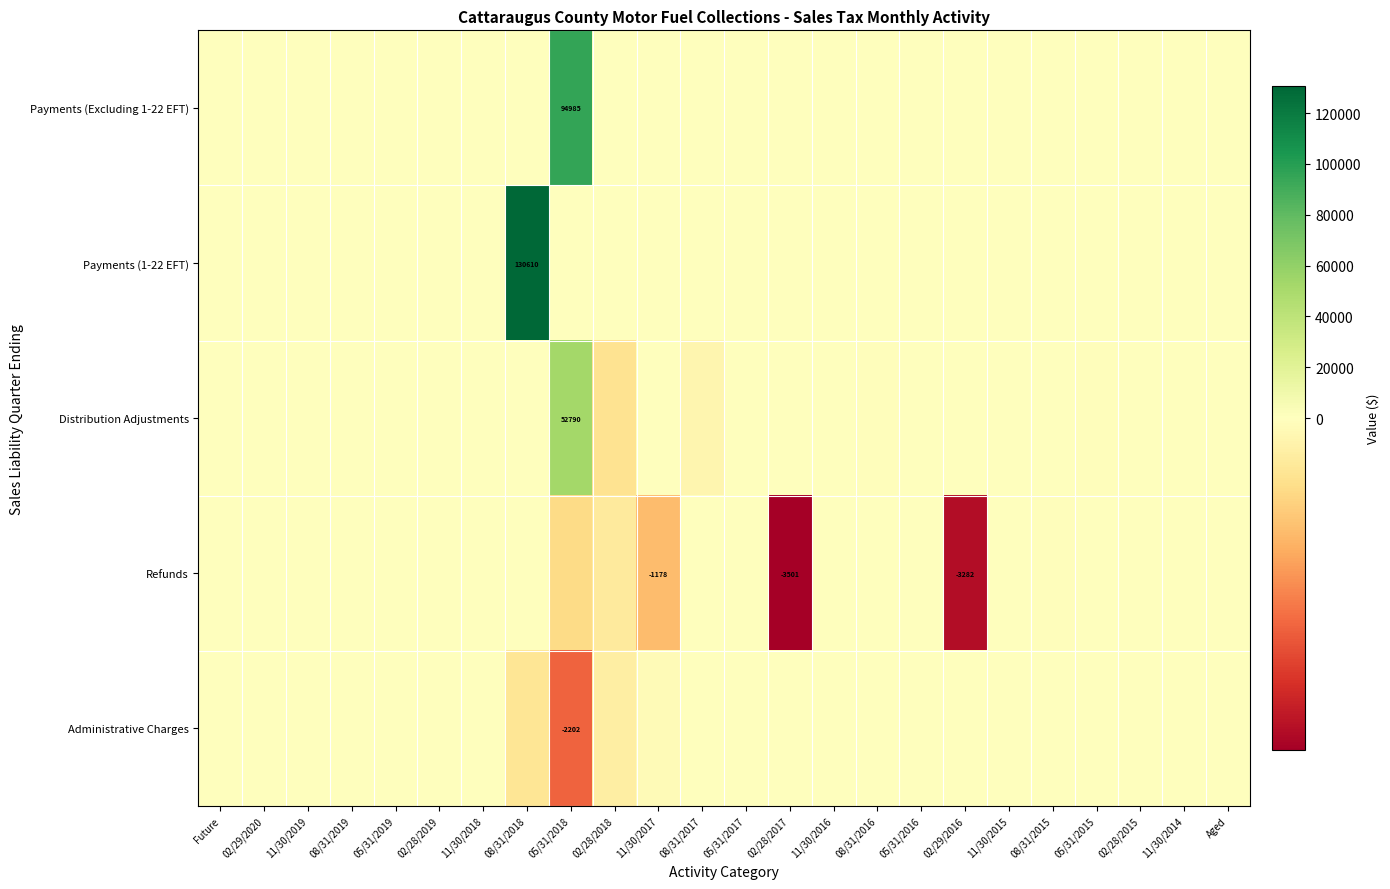

Which series has the widest spread of values?

Payments (1-22 EFT)